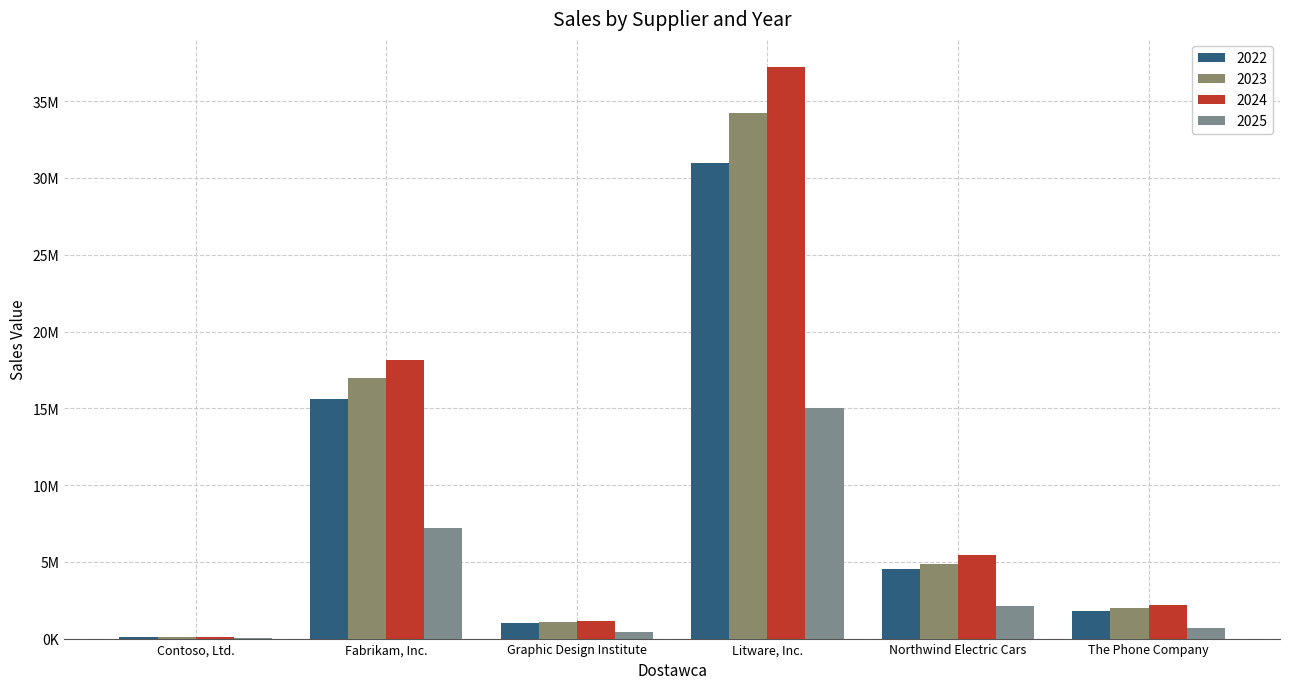

What is the difference between the maximum and minimum values in the 2024 series?

37103100.3